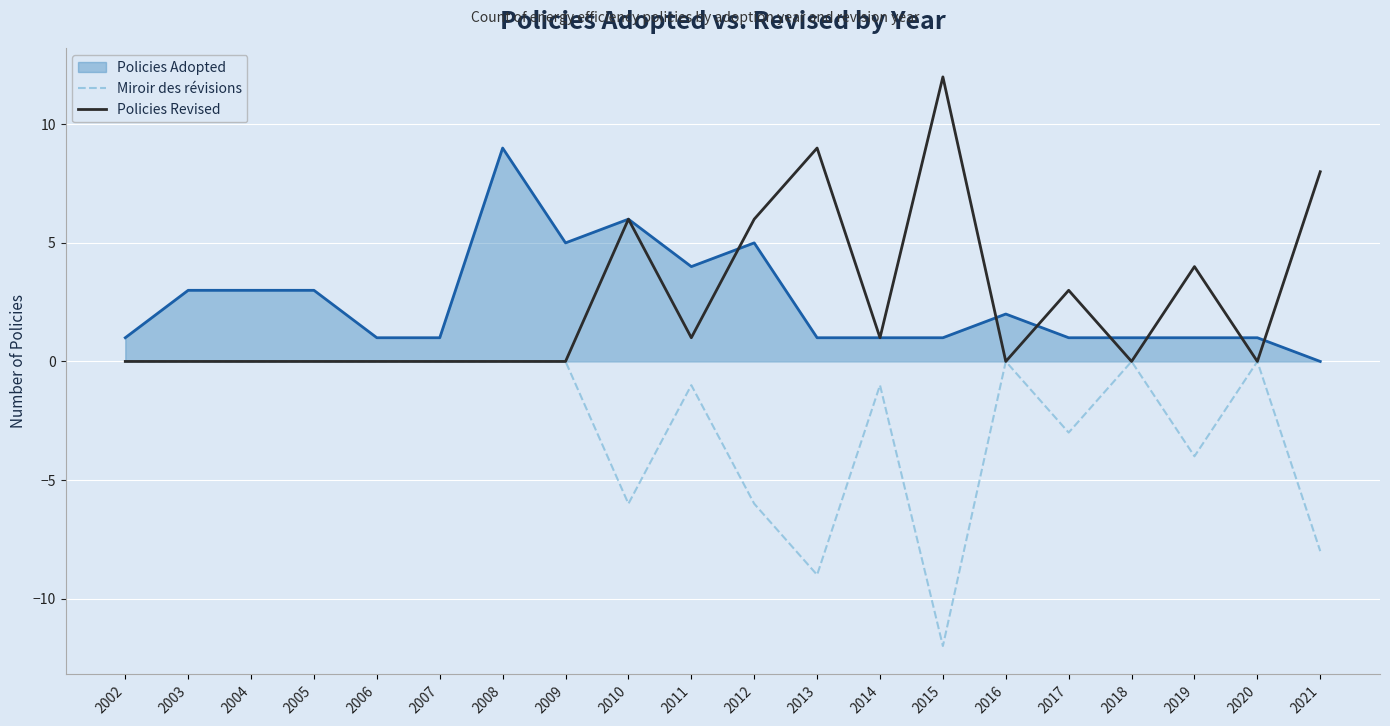

True or false: Policies Adopted and Miroir des révisions cross at least once.

False